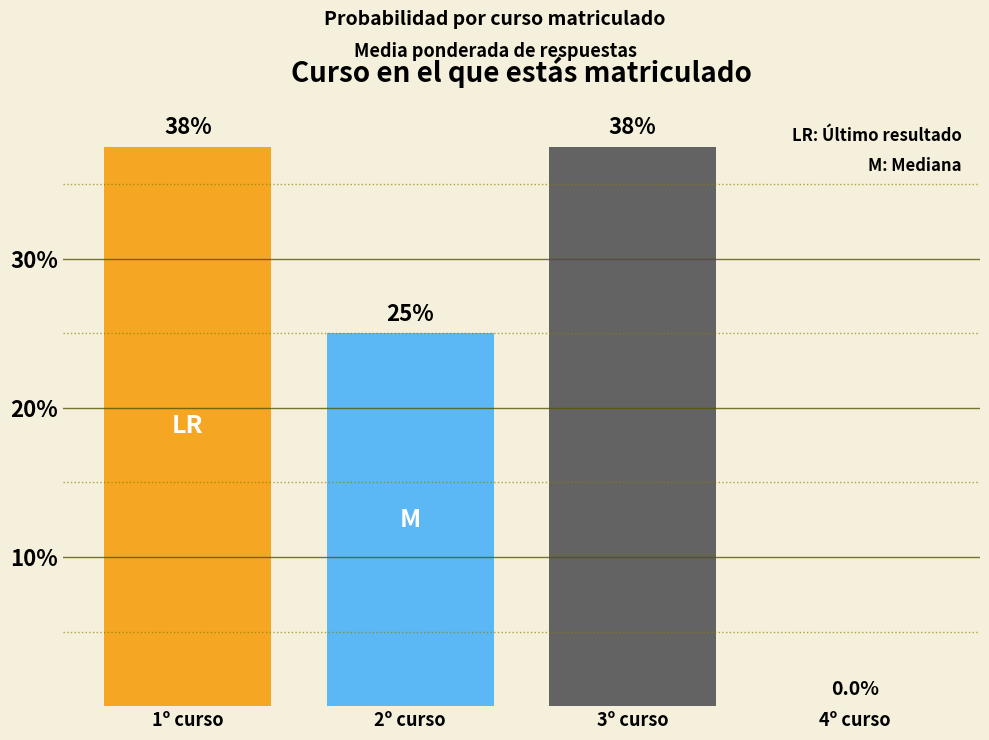

Reading left to right, extract all data points from this chart.

1º curso=37.5	2º curso=25.0	3º curso=37.5	4º curso=0.0